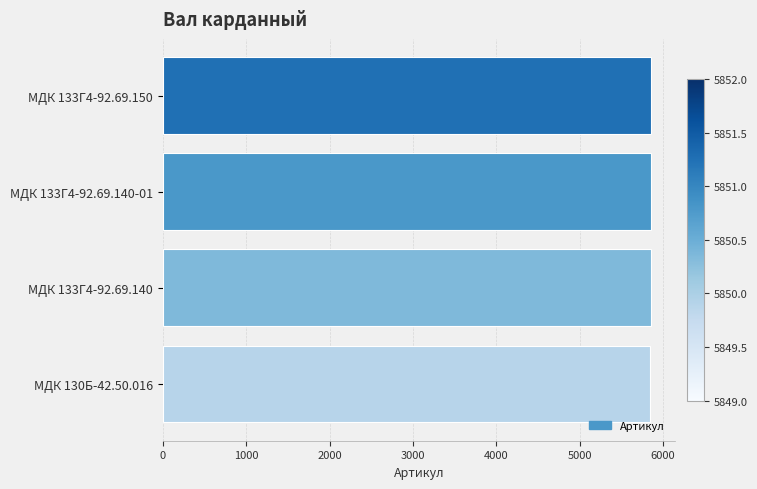

What is the sum of all values?

23402